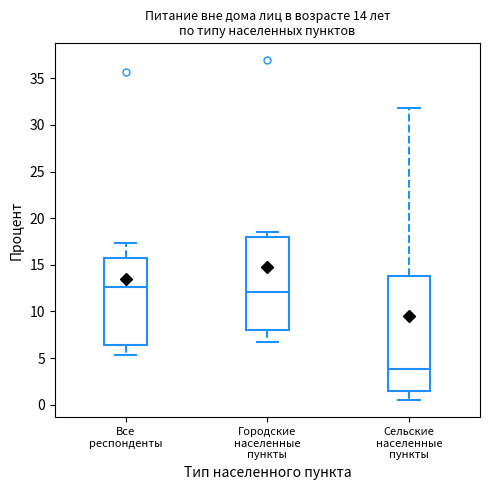

Which box's median line is the lowest?

Сельские населенные пункты